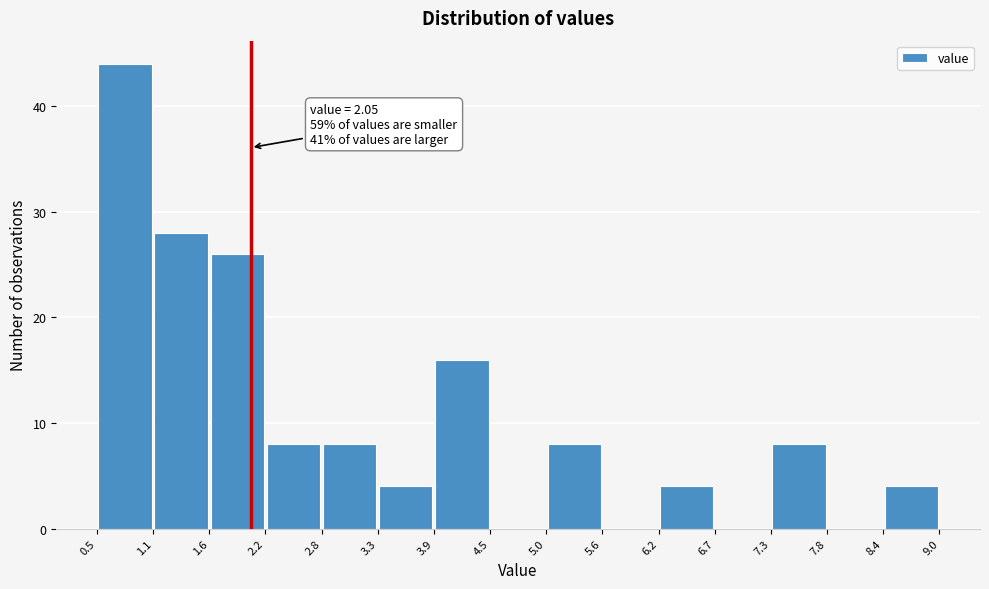

Over which range of the x-axis is the bar tallest?

0.5 to 1.1